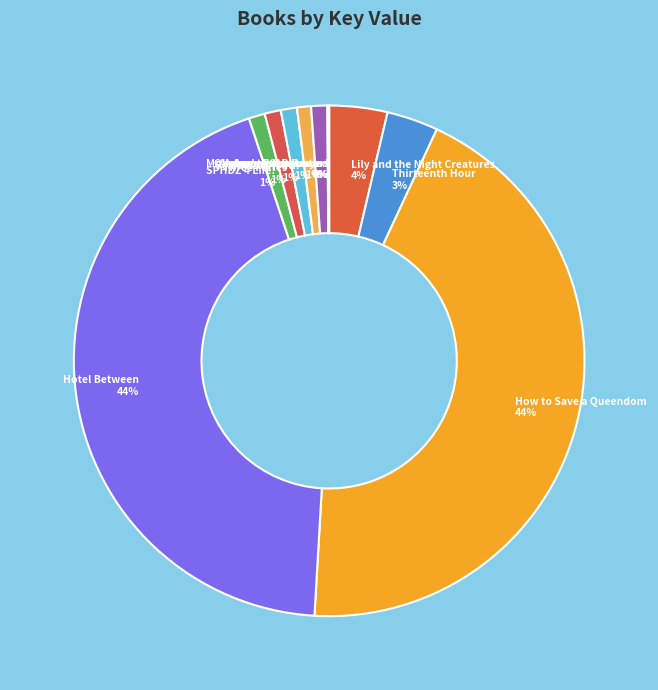

Is there a majority slice in this chart?

No